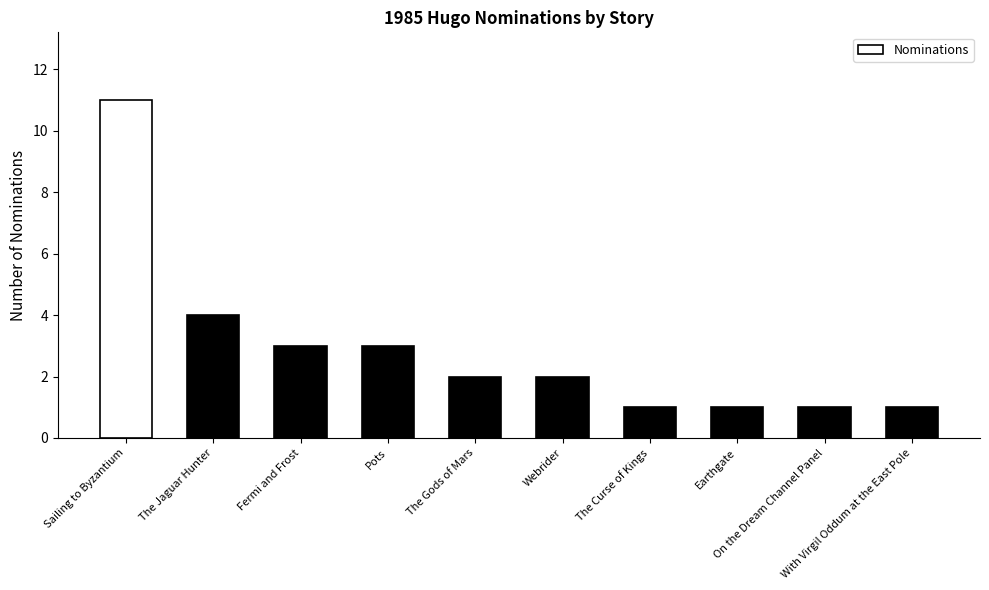

Is it true that the value at The Gods of Mars is 3?

False